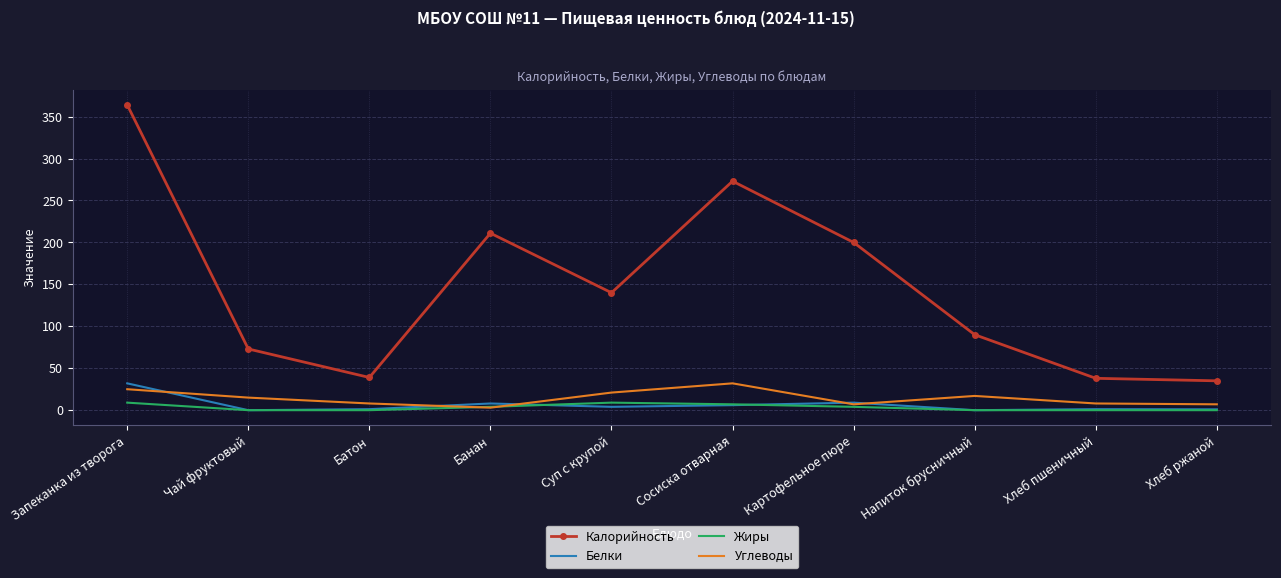

Count the Жиры values in the range 0 to 7.

8